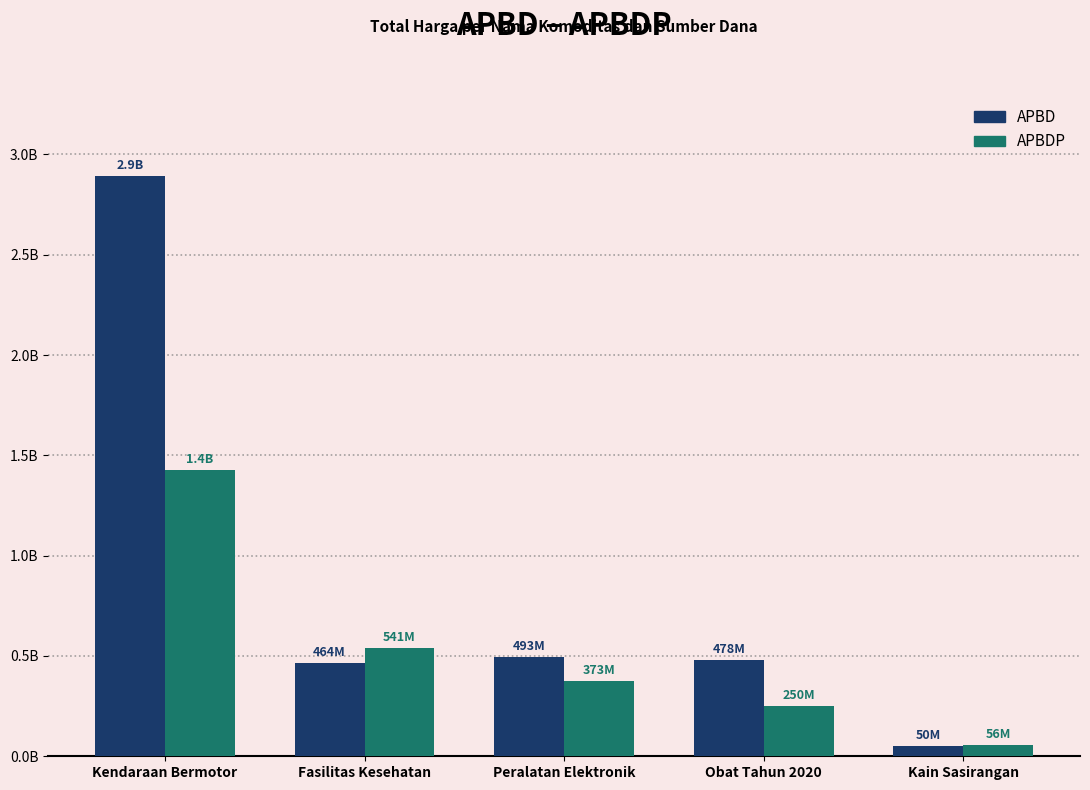

At which category does the chart reach its peak across all series?

Kendaraan Bermotor